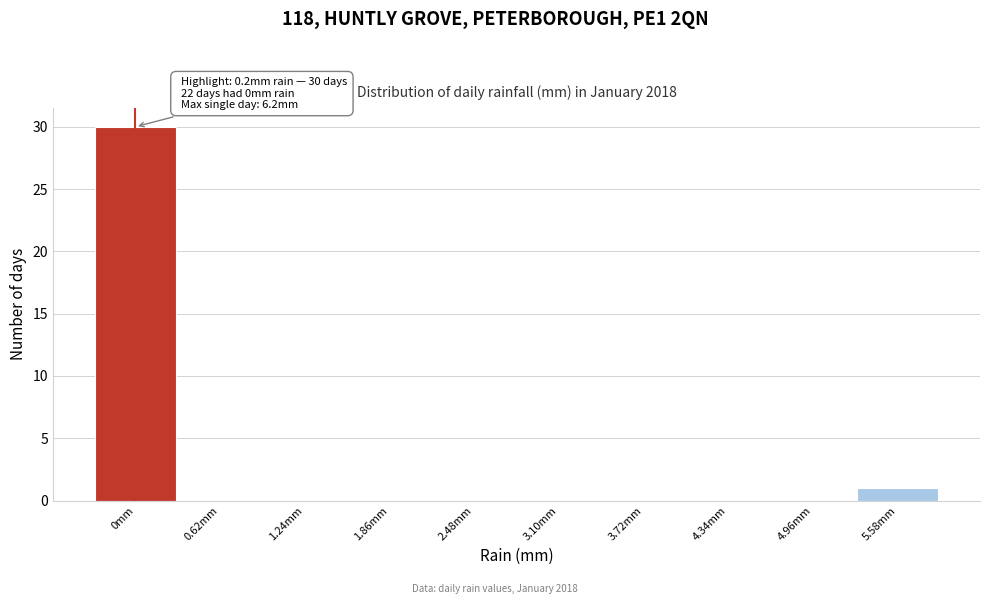

Reading right to left, list all the values displayed in this chart.

5.58mm=1	4.96mm=0	4.34mm=0	3.72mm=0	3.10mm=0	2.48mm=0	1.86mm=0	1.24mm=0	0.62mm=0	0mm=30